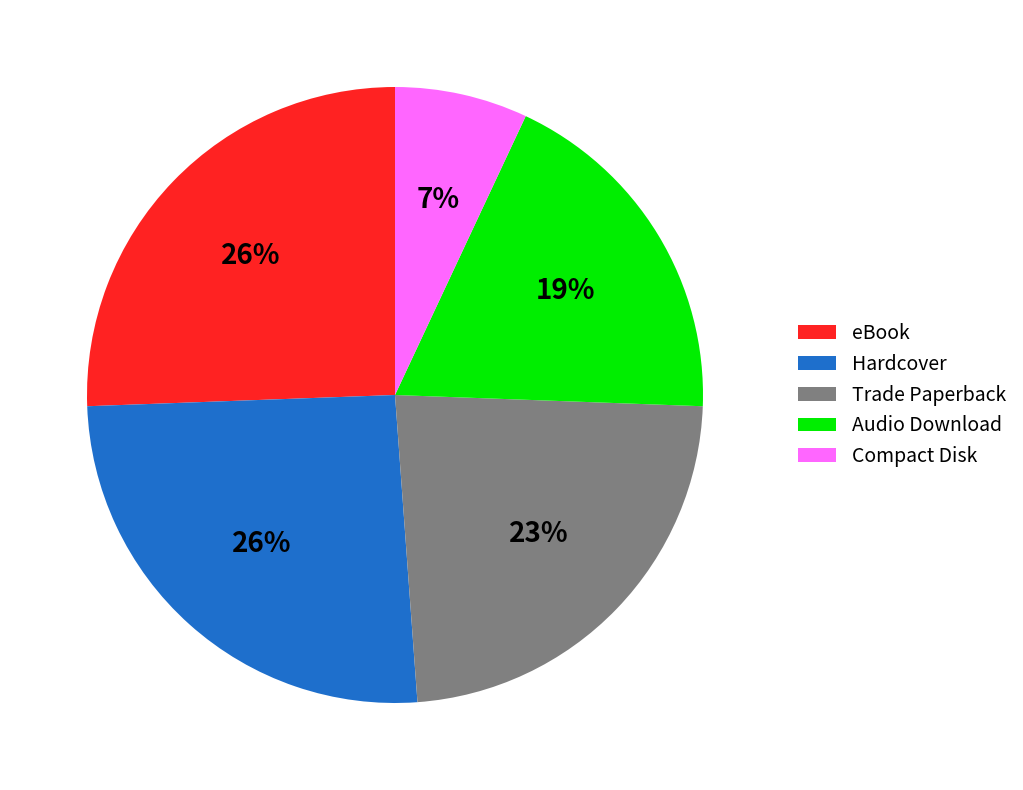

Is Trade Paperback the majority of the pie?

No